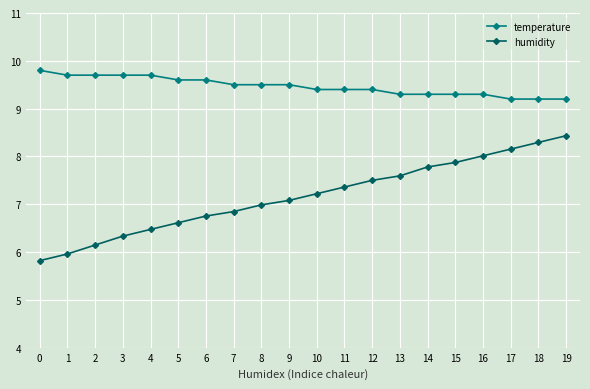

What value does the humidity series have at 1?

6.0